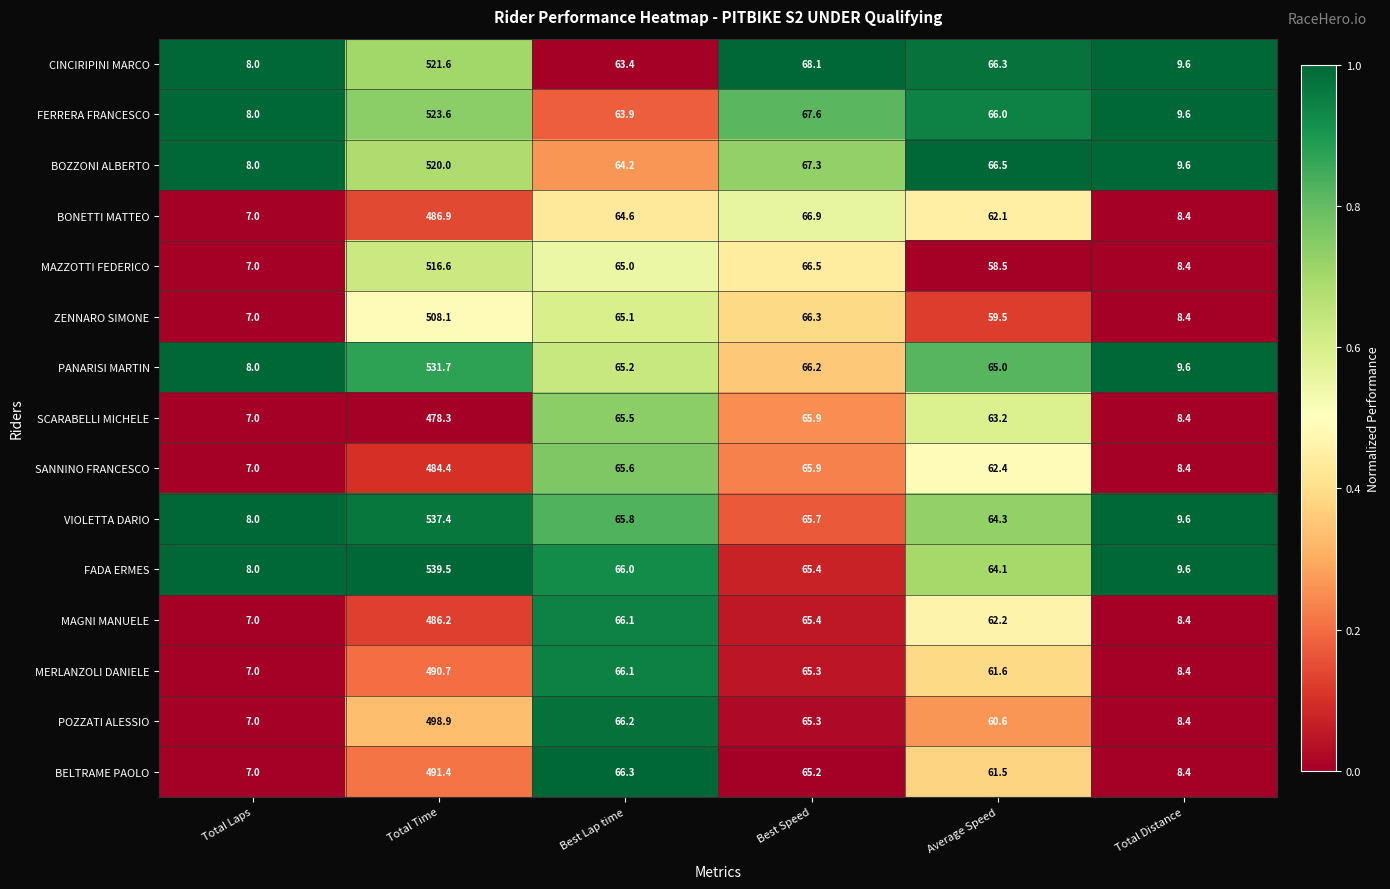

What is the average value of the ZENNARO SIMONE series?

119.1